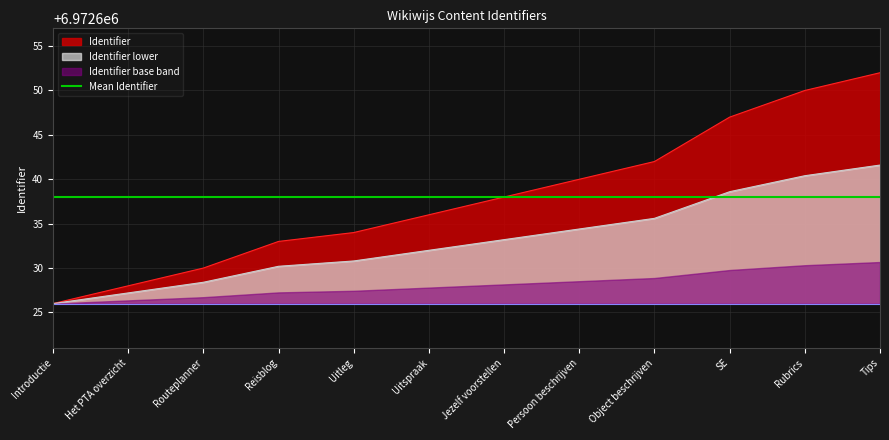

How many lines are shown in the chart?

2